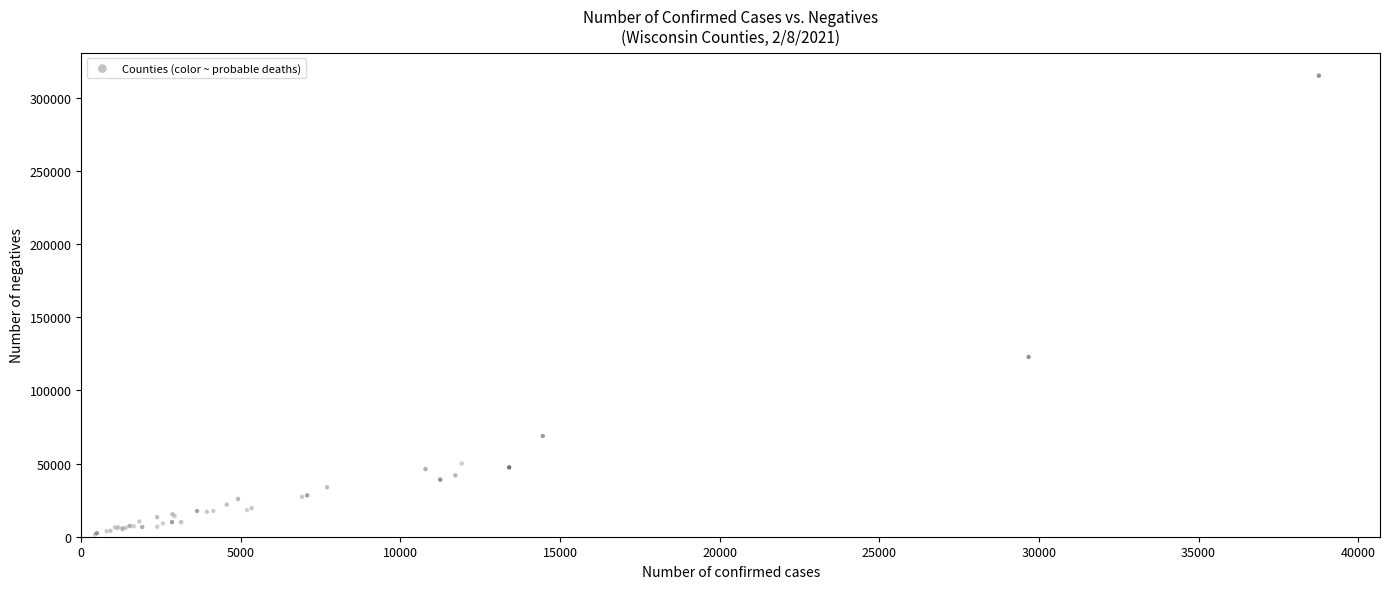

What Y value in the scatter plot is closest to 158399?

122938